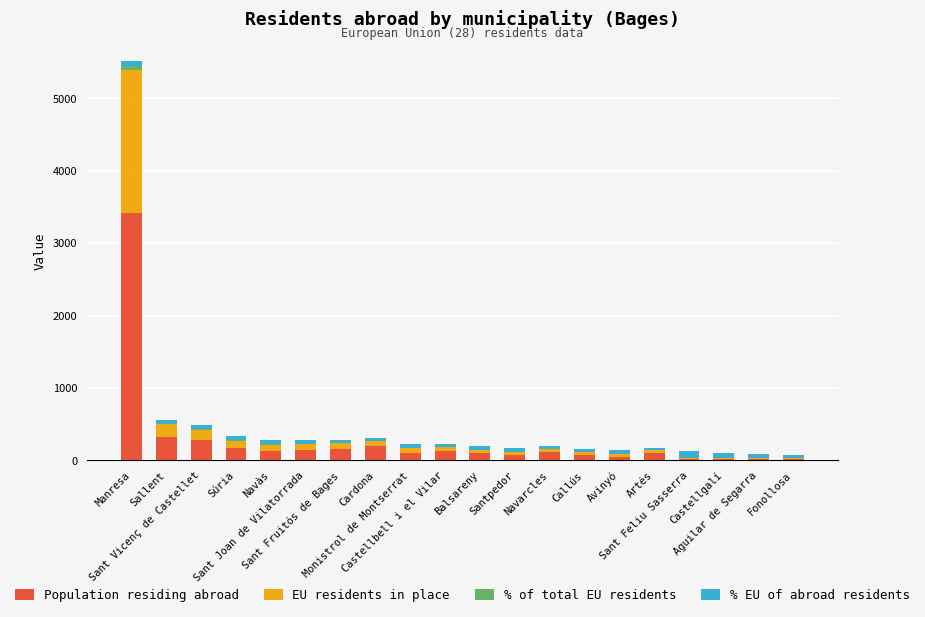

What is the maximum value for Population residing abroad?

3420.0